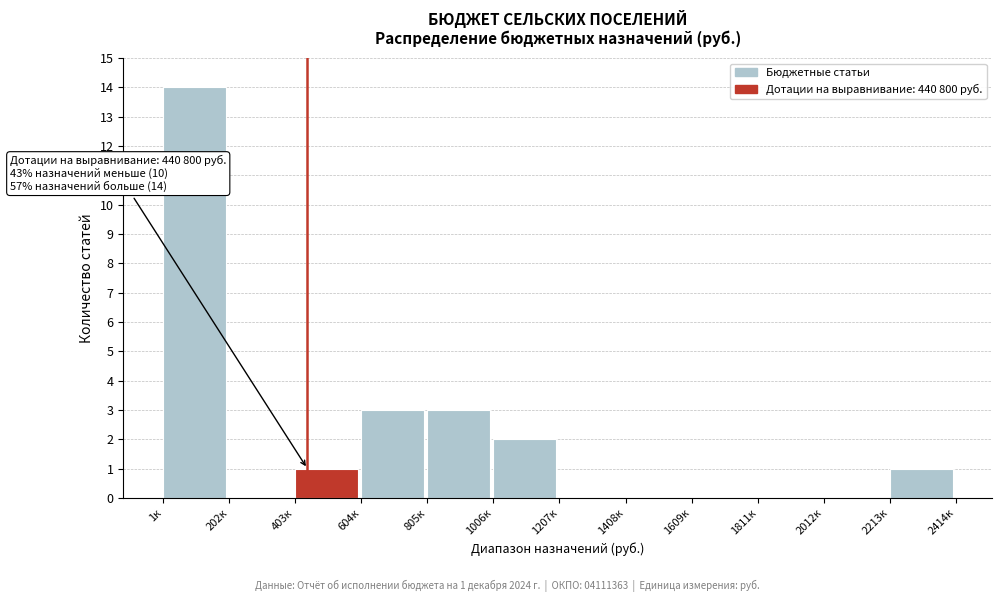

Reading left to right, list all the values displayed in this chart.

1к=14	202к=0	403к=1	604к=3	805к=3	1006к=2	1207к=0	1408к=0	1609к=0	1811к=0	2012к=0	2213к=1